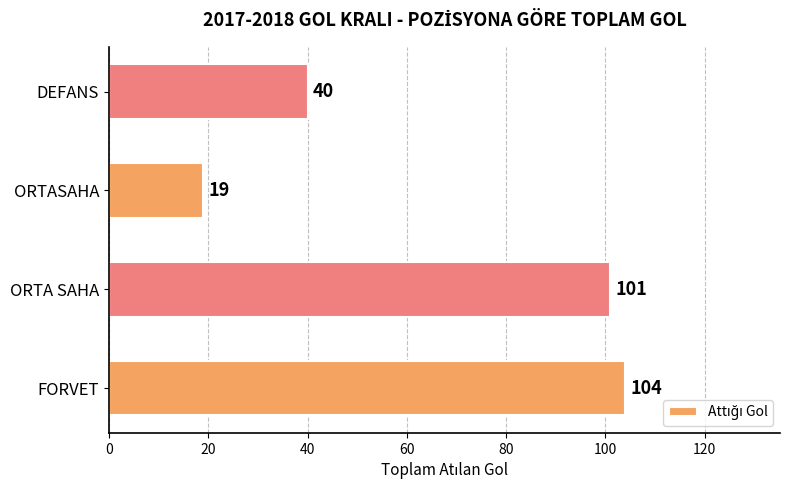

List the labels in order of value, smallest first.

ORTASAHA, DEFANS, ORTA SAHA, FORVET